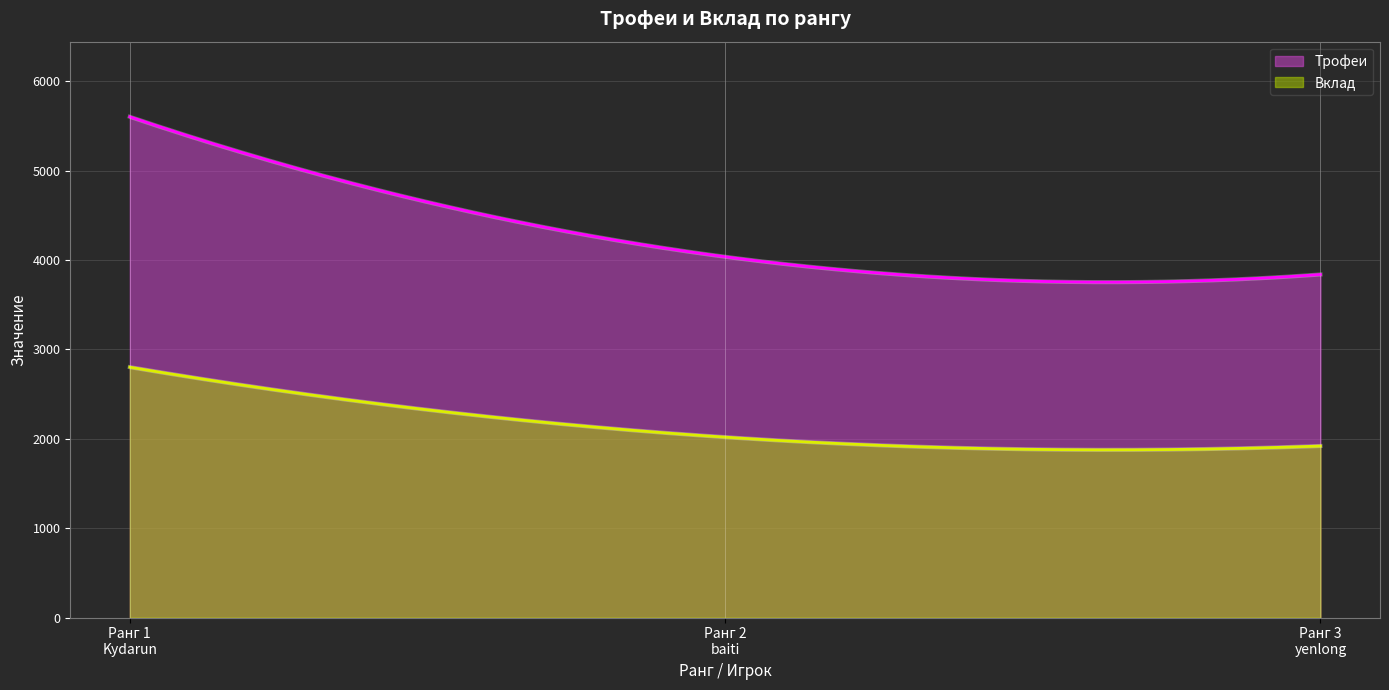

Count the Вклад values in the range 1919 to 2801.

3